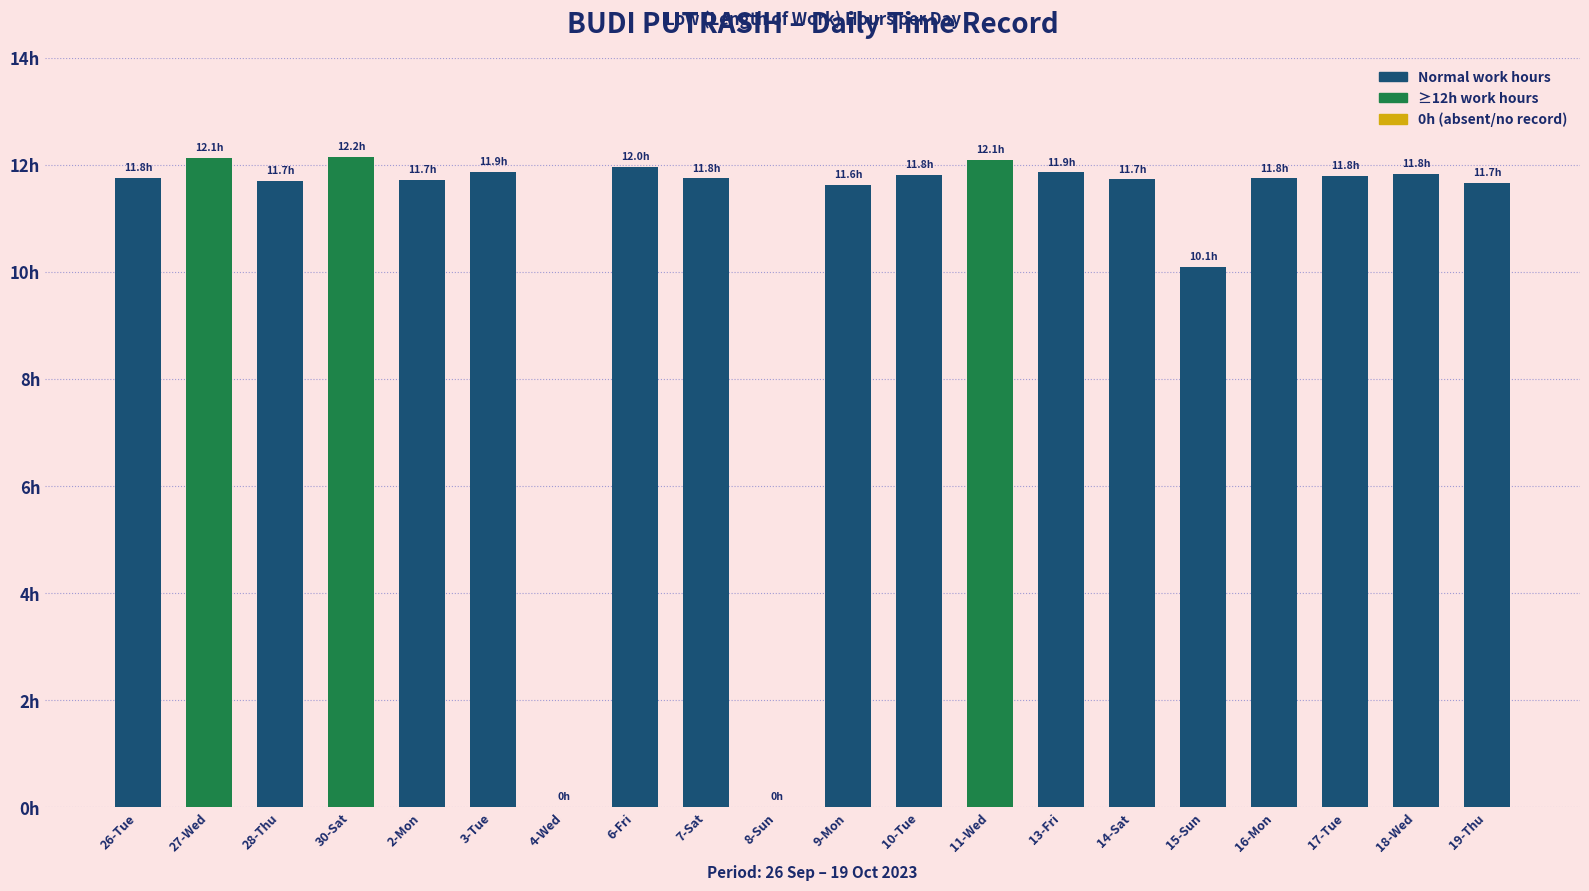

Rank the categories by value from highest to lowest.

30-Sat, 27-Wed, 11-Wed, 6-Fri, 3-Tue, 13-Fri, 18-Wed, 10-Tue, 17-Tue, 26-Tue, 7-Sat, 16-Mon, 14-Sat, 2-Mon, 28-Thu, 19-Thu, 9-Mon, 15-Sun, 4-Wed, 8-Sun